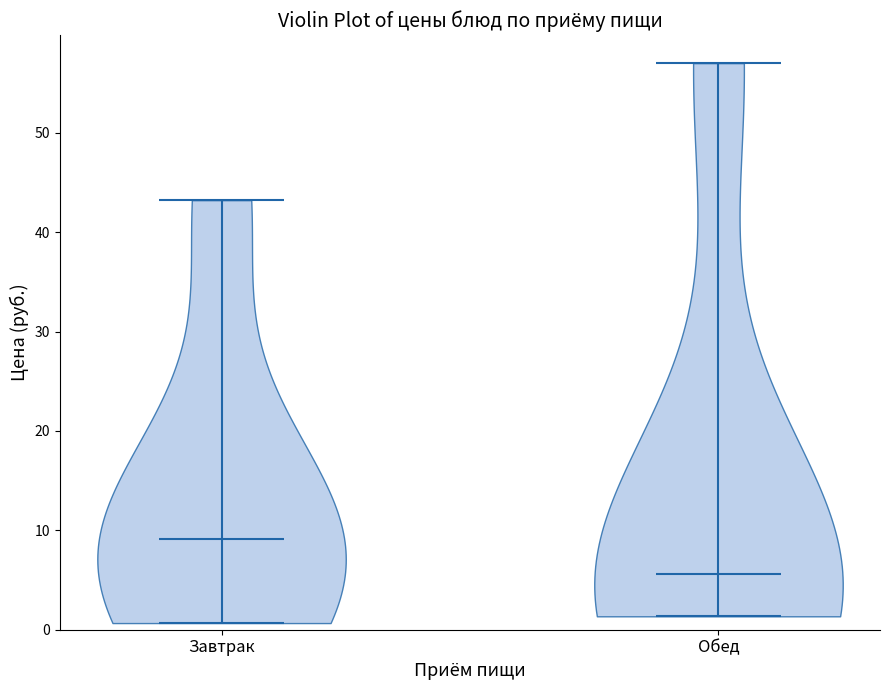

Where does the median line of the violin for Завтрак sit on the y-axis? The values are not printed on the chart, so give them approximately, as read against the axis.

9